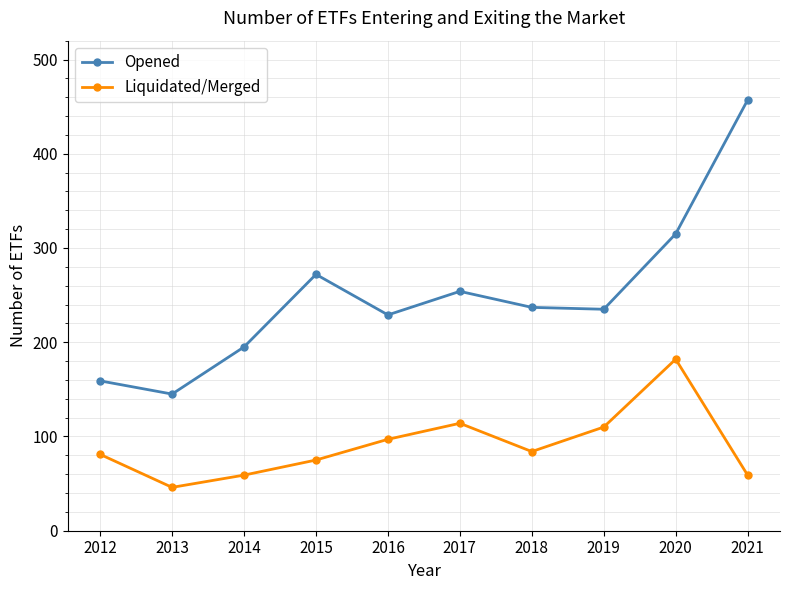

Count the number of categories in the chart.

10